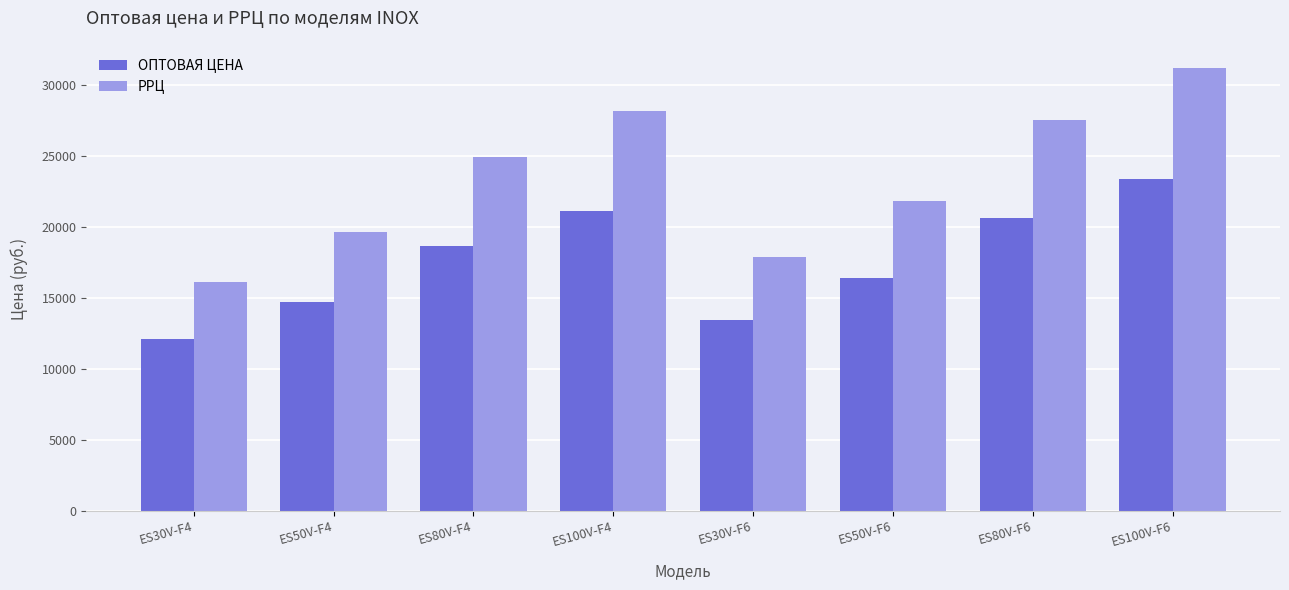

Rank the series by their average value, from highest to lowest.

РРЦ, ОПТОВАЯ ЦЕНА